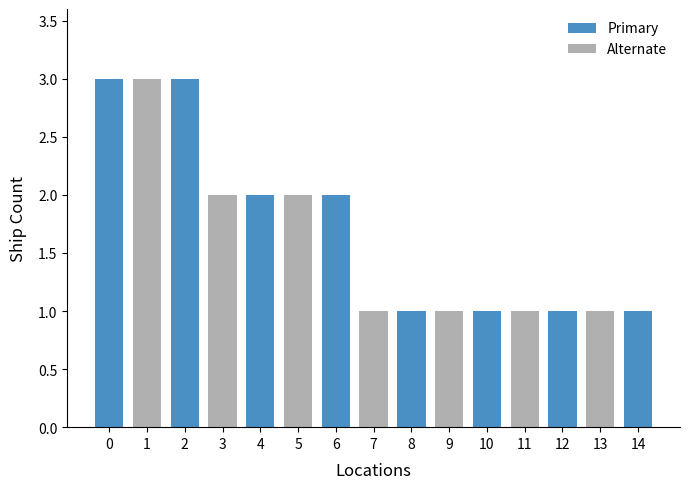

What is the sum of all values?

25